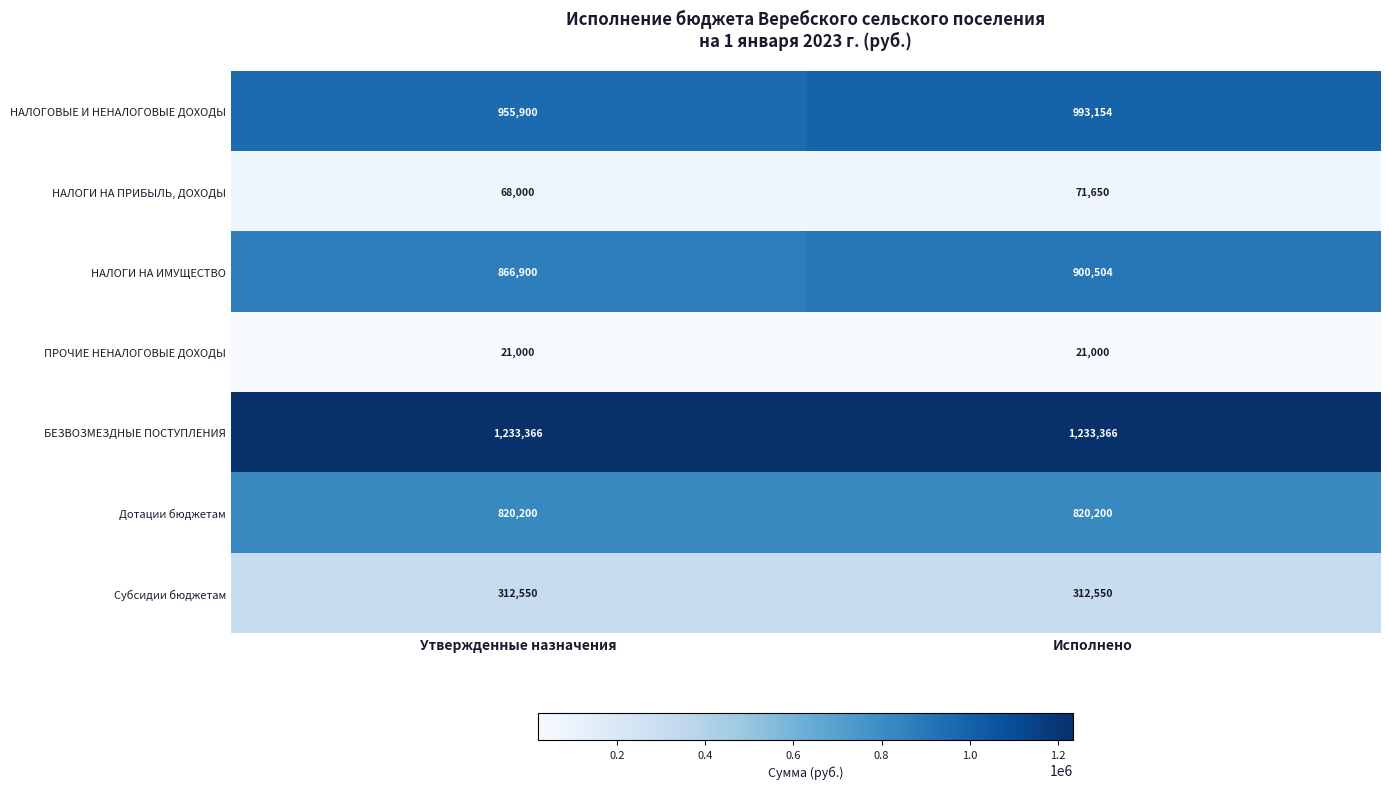

The value of НАЛОГОВЫЕ И НЕНАЛОГОВЫЕ ДОХОДЫ at Утвержденные назначения is 1460569. True or false?

False